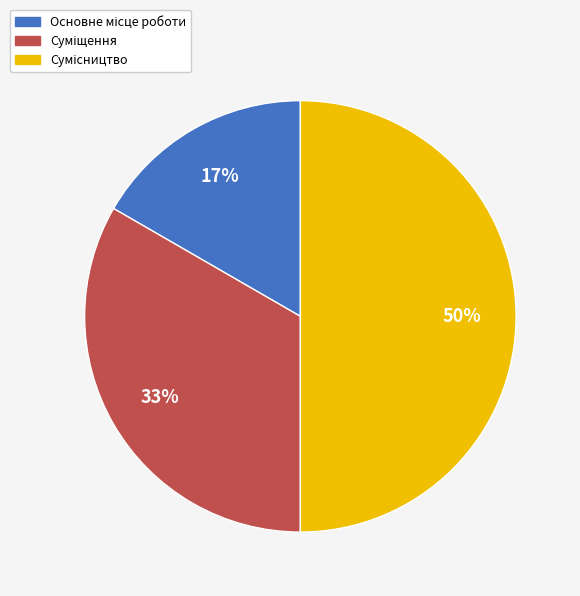

What percentage is NOT represented by Суміщення?

66.7%